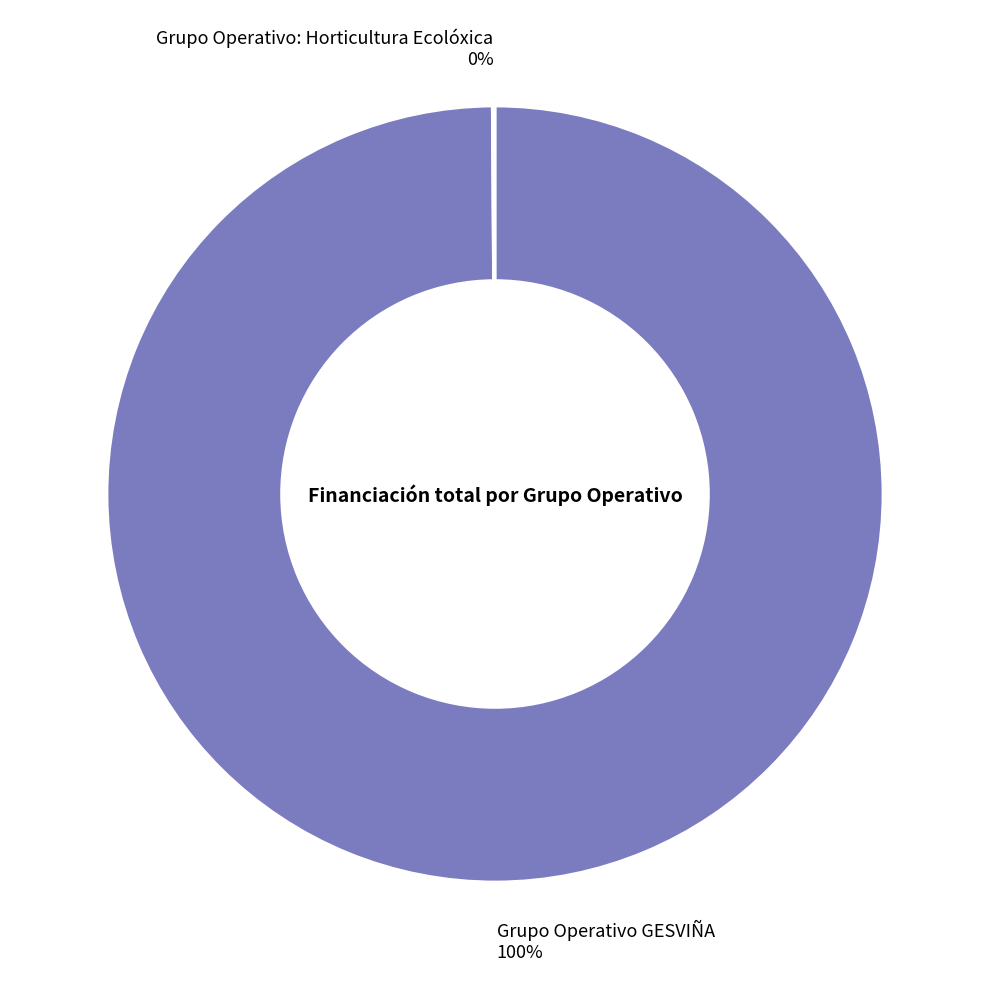

To the nearest percent, what is the difference between the largest and smallest slice percentages?

100%